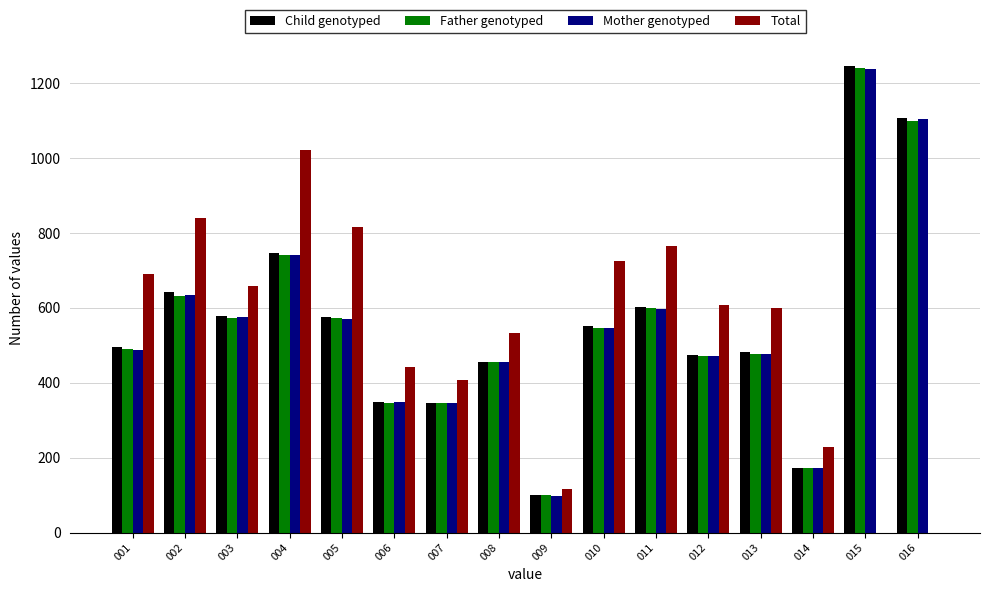

The value of Total at 001 is 690. True or false?

True